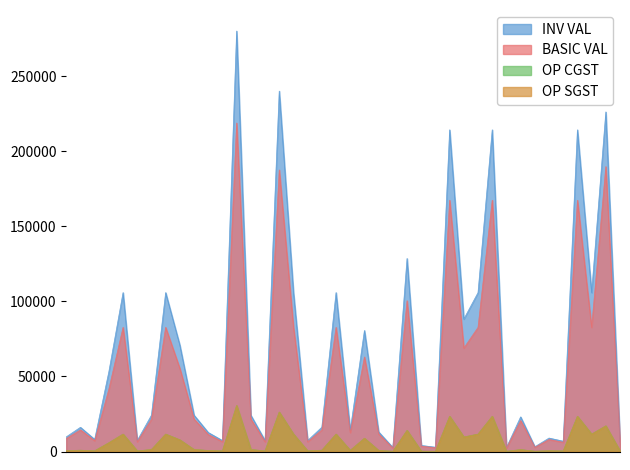

What is the total value across all series at 05/06?

48384.0